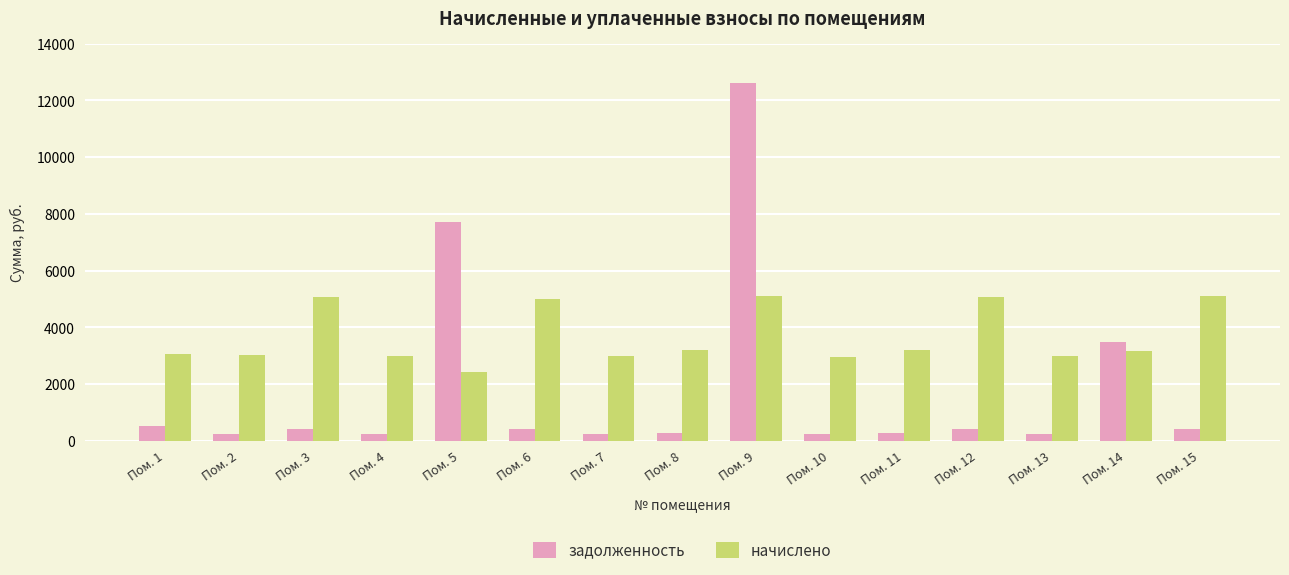

At how many categories does at least one series exceed 2293?

15